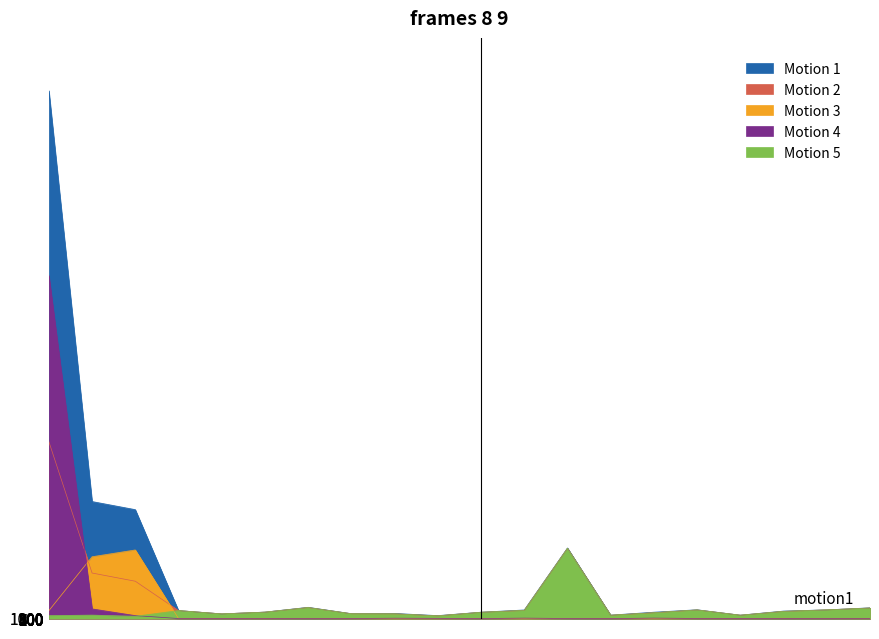

True or false: Kostroma+small and By credit inst. other regions (col4) cross at least once.

False